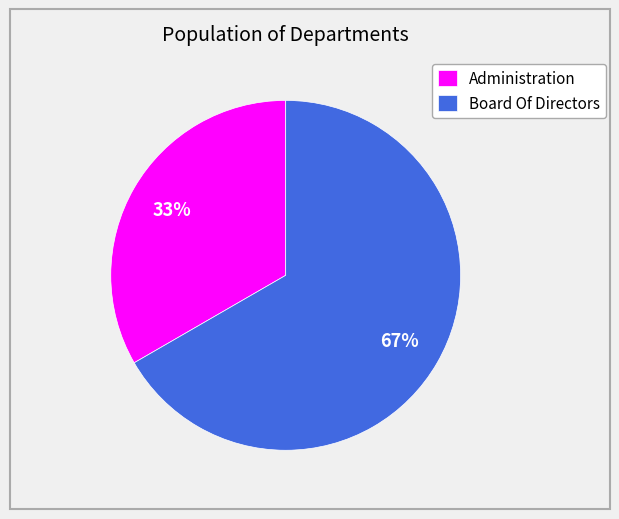

What percentage is the Board Of Directors slice, to the nearest percent?

67%